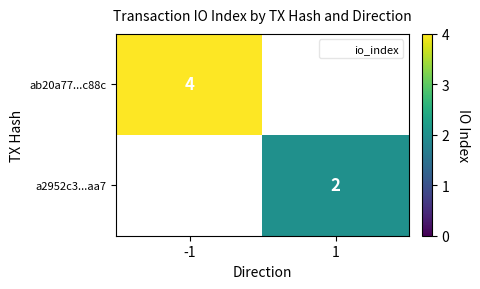

At how many categories does at least one series exceed 2?

1